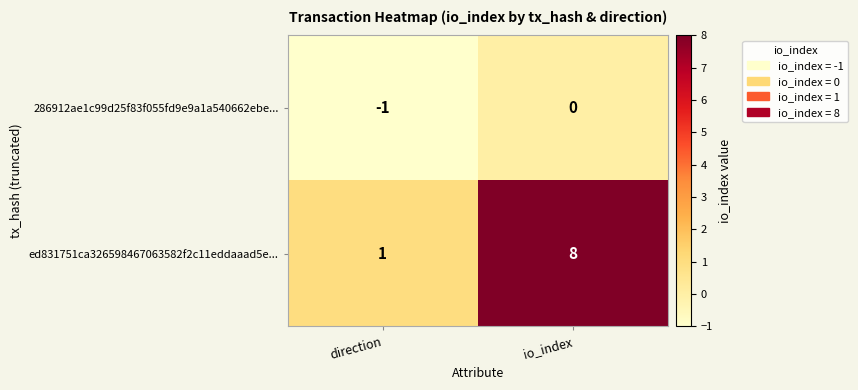

Which category has the highest value across all series?

io_index